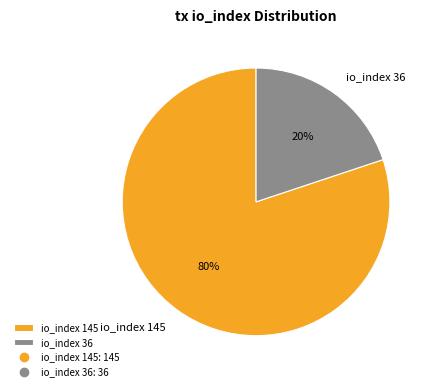

Do io_index 145 and io_index 36 together represent more than half of the pie?

Yes